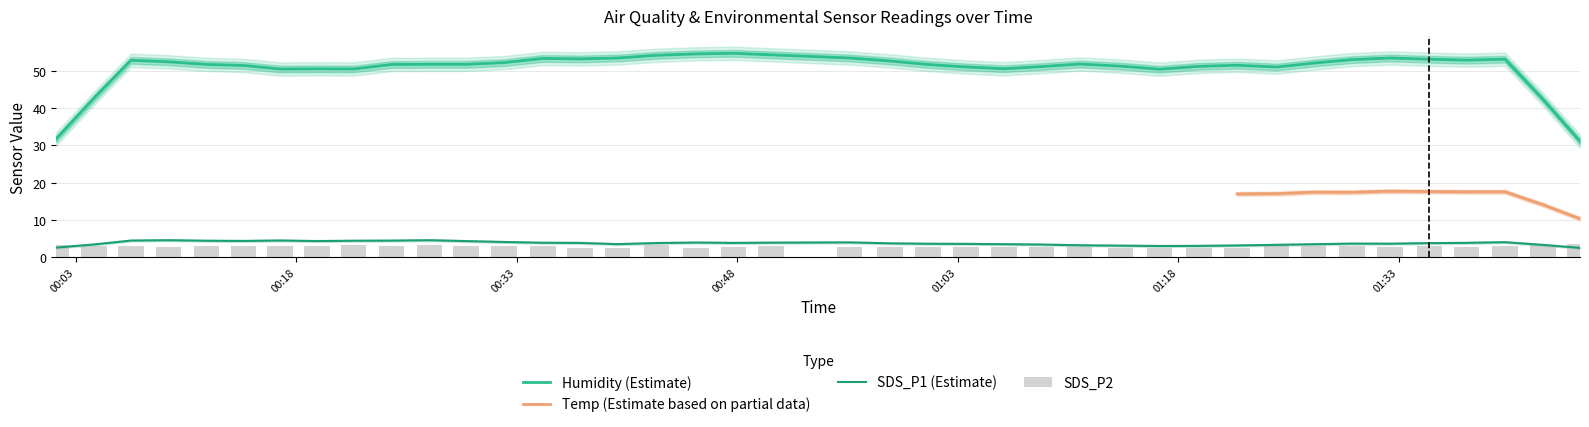

Is it true that SDS_P2 equals 3.2 at 2021/12/11 00:01:40?

True